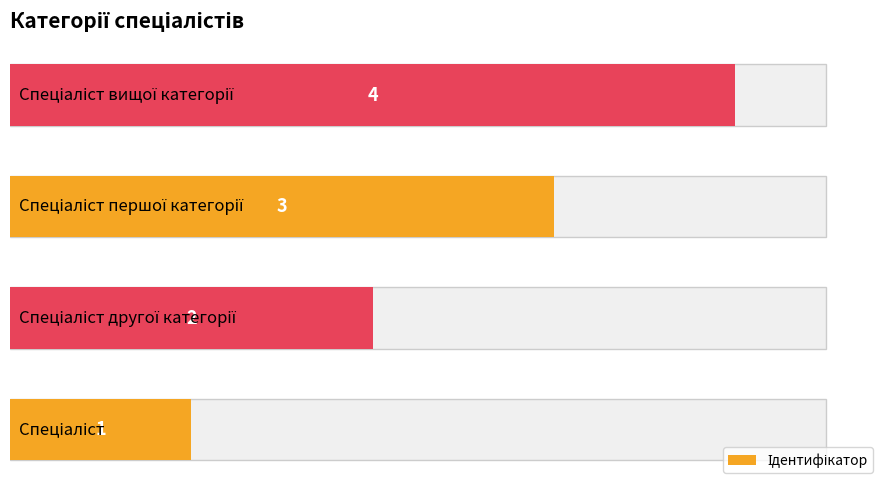

Is it true that the value at 1 is 1?

False